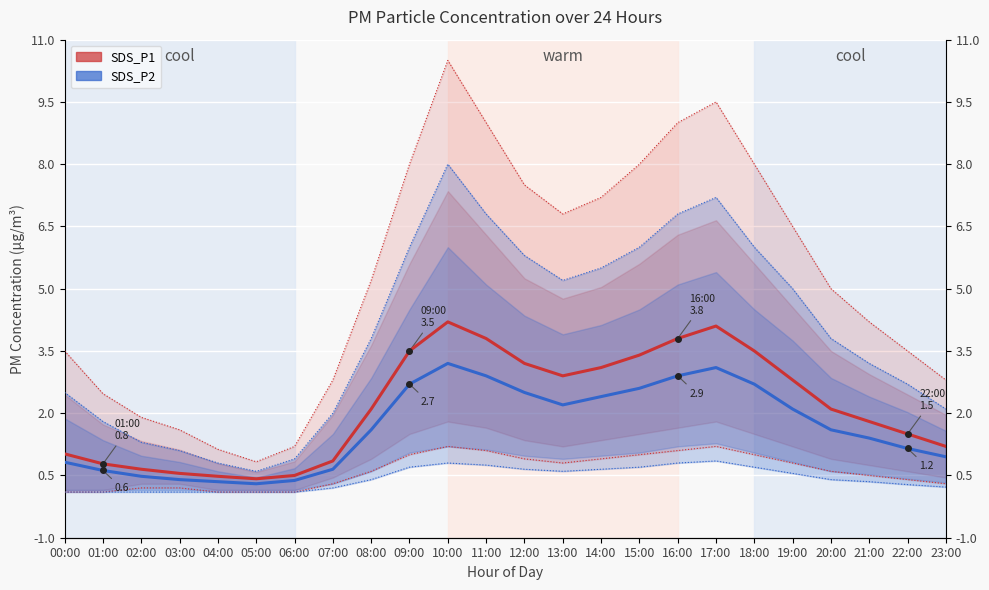

Where does the SDS_P2 (mean) series first go above 1?

08:00